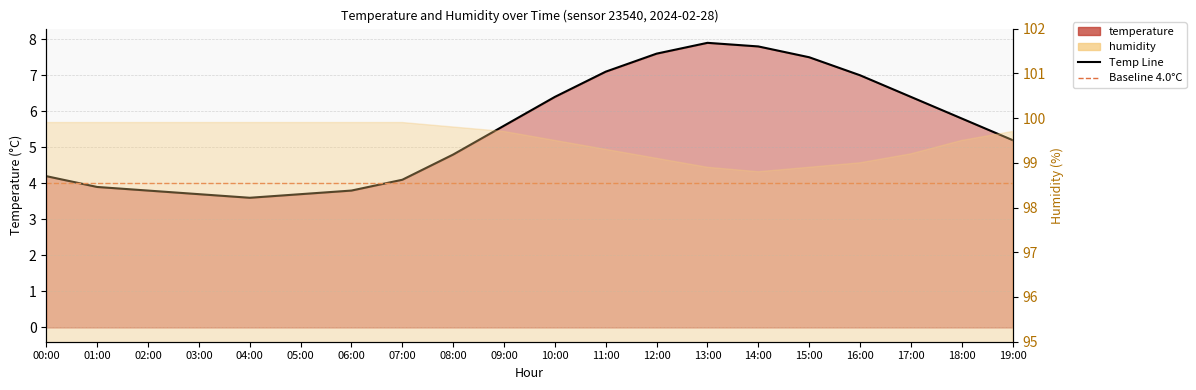

The chart shows a value of 1.8 at 18:00. True or false?

False